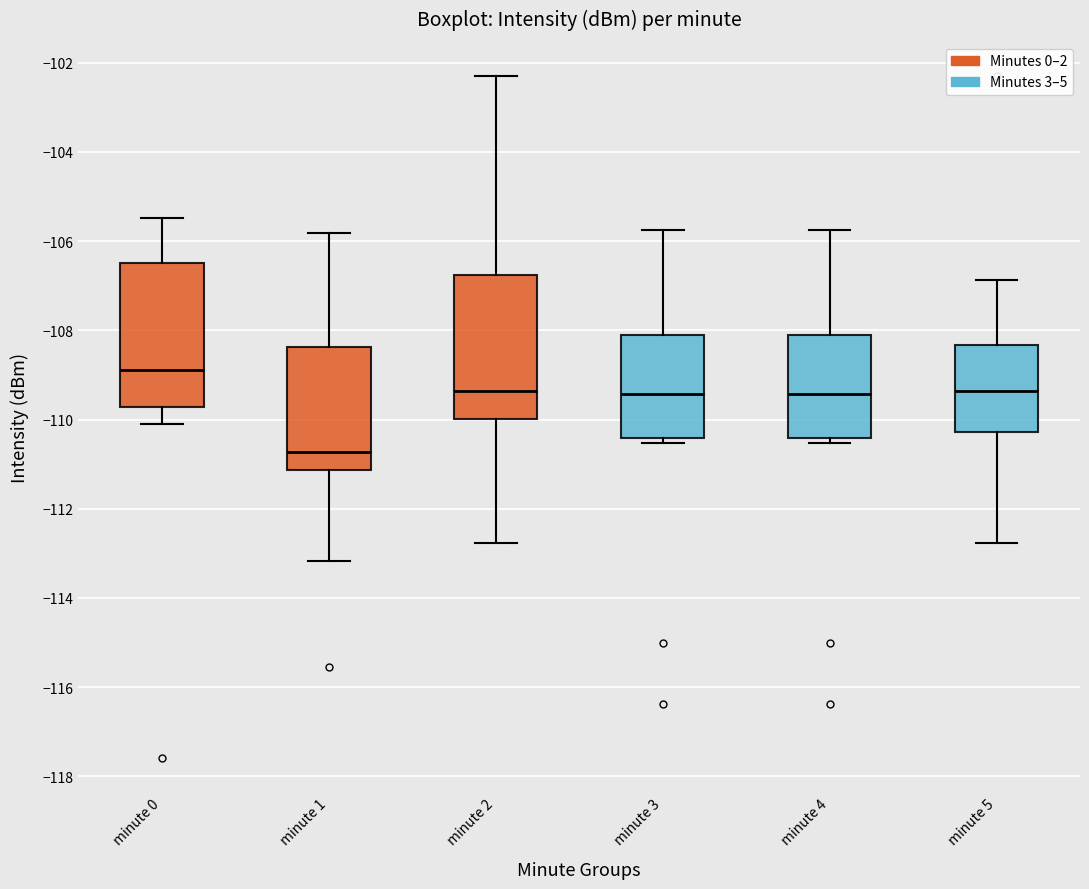

Where does the lower whisker of the box for minute 2 end on the y-axis? The values are not printed on the chart, so give them approximately, as read against the axis.

-112.8